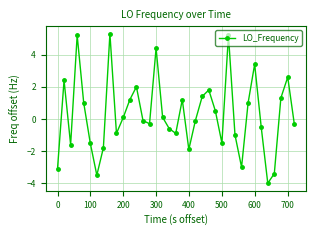

What is the value of the 35th point from the left?

1.3